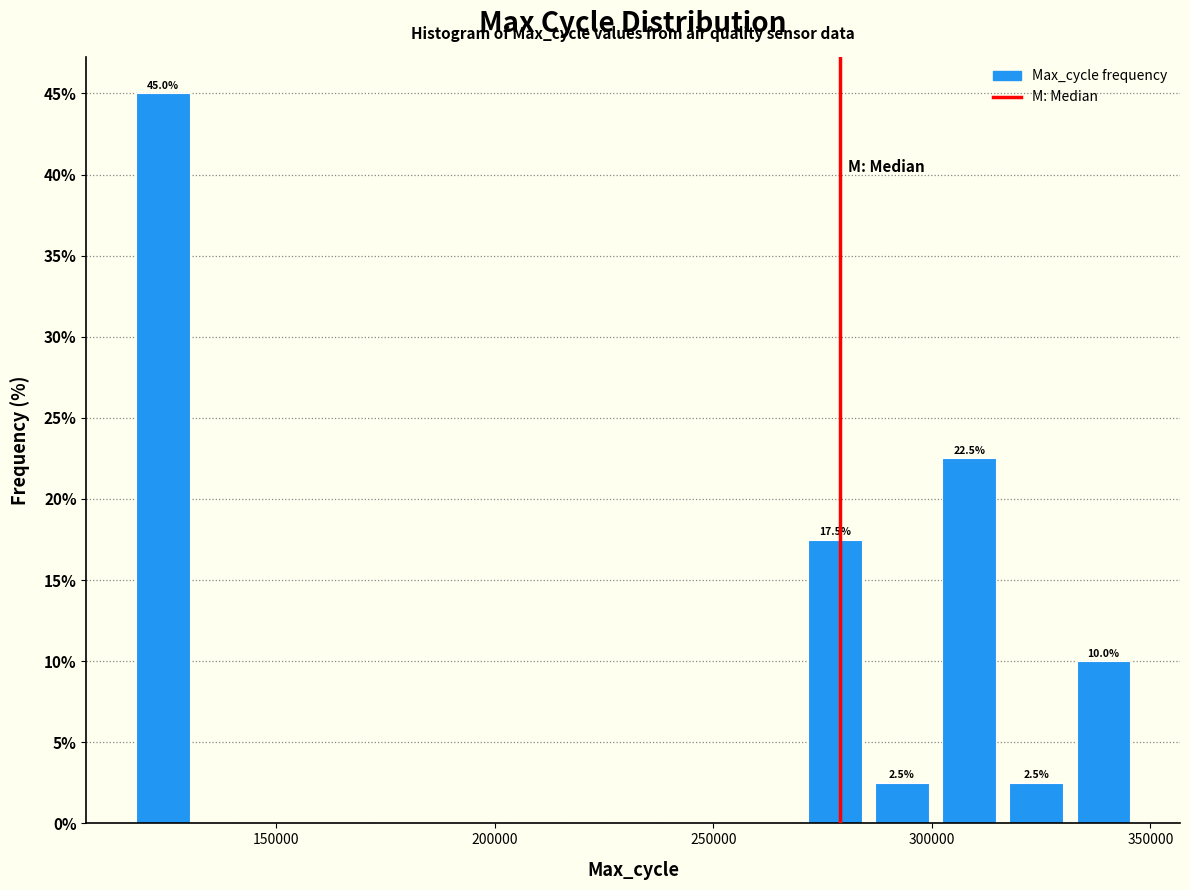

Around what value on the x-axis is the tallest bar? Give the approximate position of its centre, as read against the axis.

125000